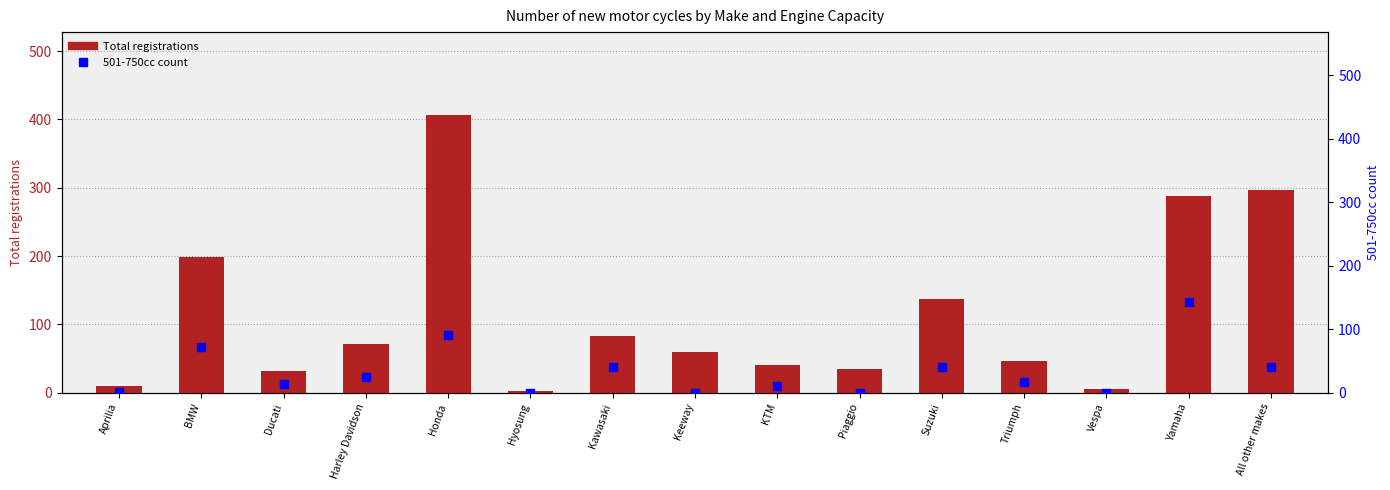

At which category is the sum across all series the highest?

Honda